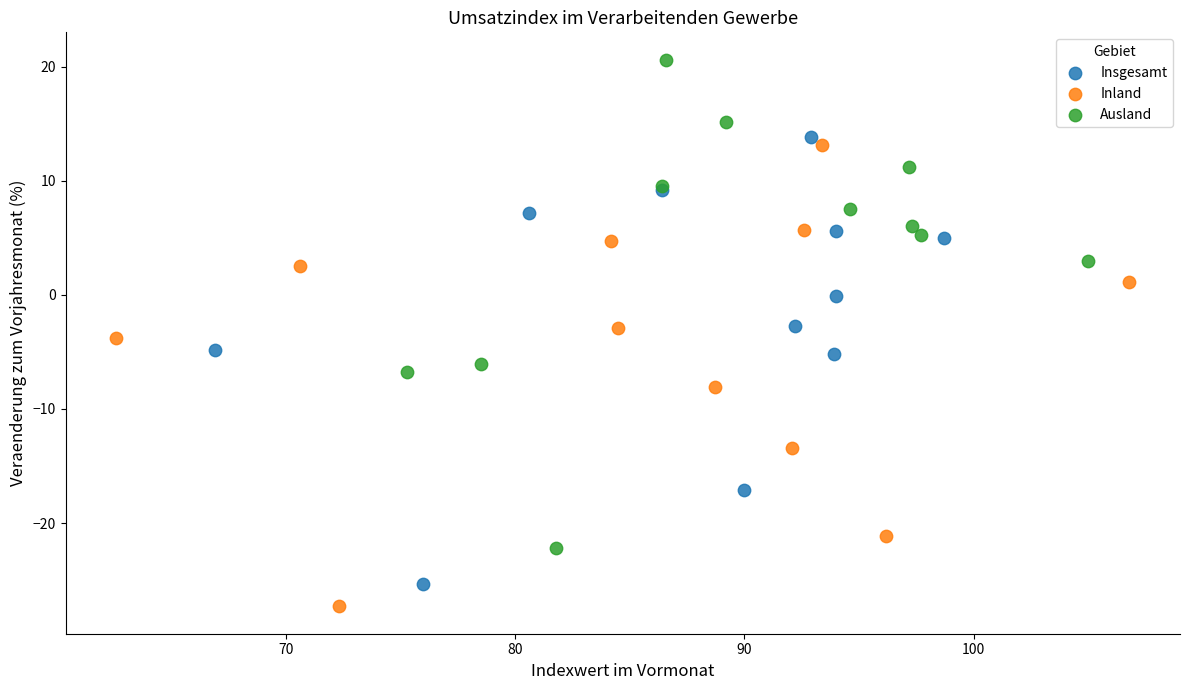

Which series reaches the minimum Y coordinate?

Inland